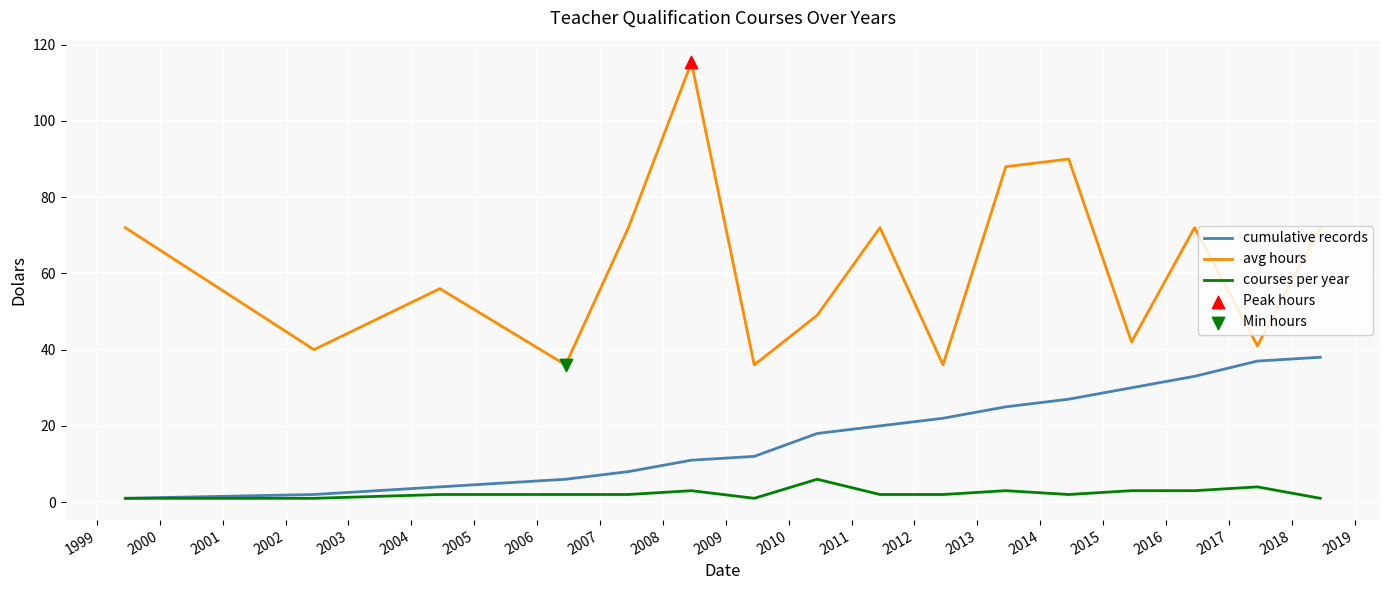

Which series has the largest total across all categories?

avg hours